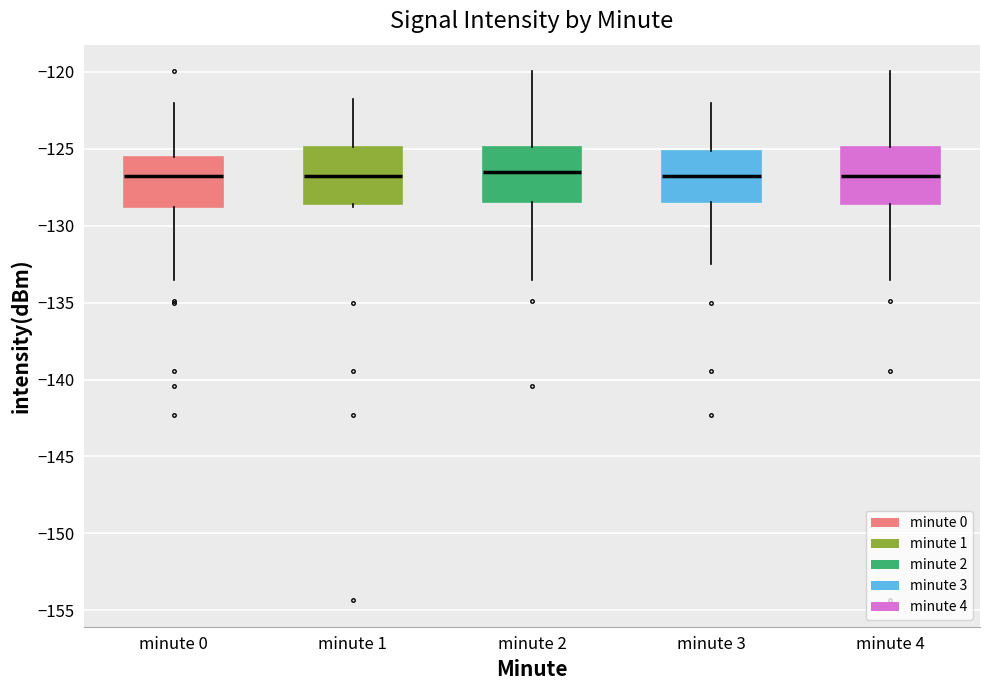

Reading left to right, read every box against the y-axis: the position of its median line, the range the box covers, and the ends of its whiskers. The values are not printed on the chart, so give them approximately, as read against the axis.

minute 0: median -127.0, box -129.0 to -125.5, whiskers -133.5 to -122.0
minute 1: median -127.0, box -128.5 to -125.0, whiskers -129.0 to -122.0
minute 2: median -126.5, box -128.5 to -125.0, whiskers -133.5 to -120.0
minute 3: median -127.0, box -128.5 to -125.0, whiskers -132.5 to -122.0
minute 4: median -126.5, box -128.5 to -125.0, whiskers -133.5 to -120.0